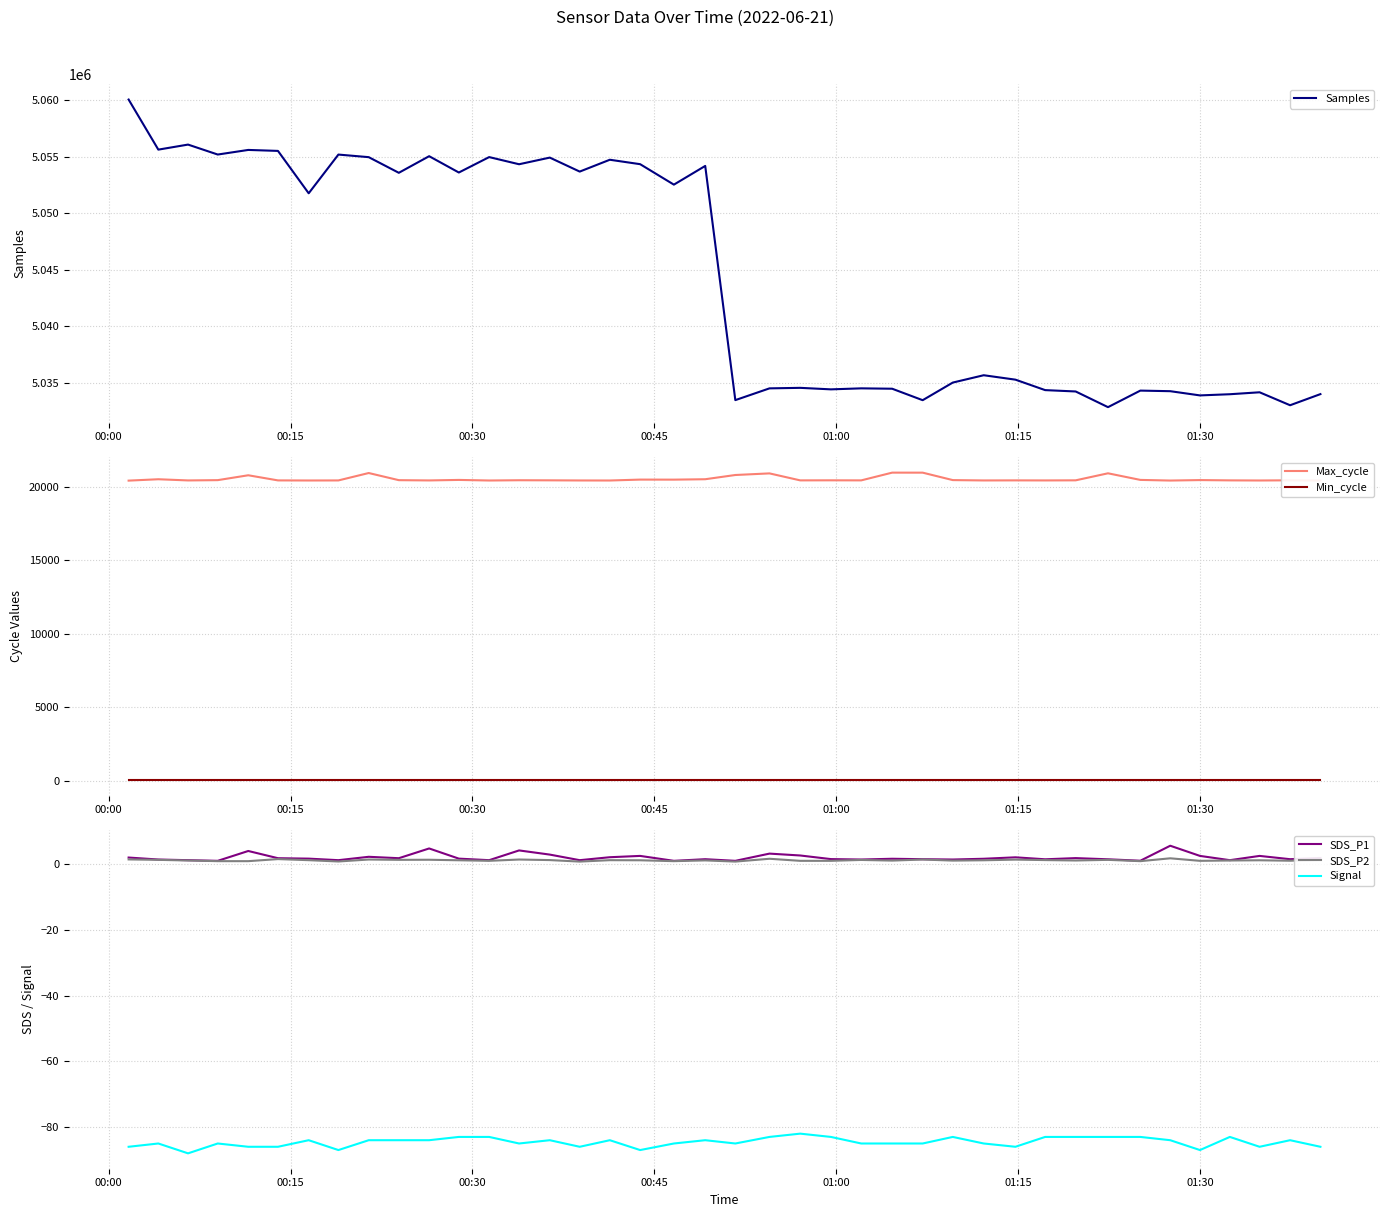

True or false: Signal and SDS_P1 cross at least once.

False